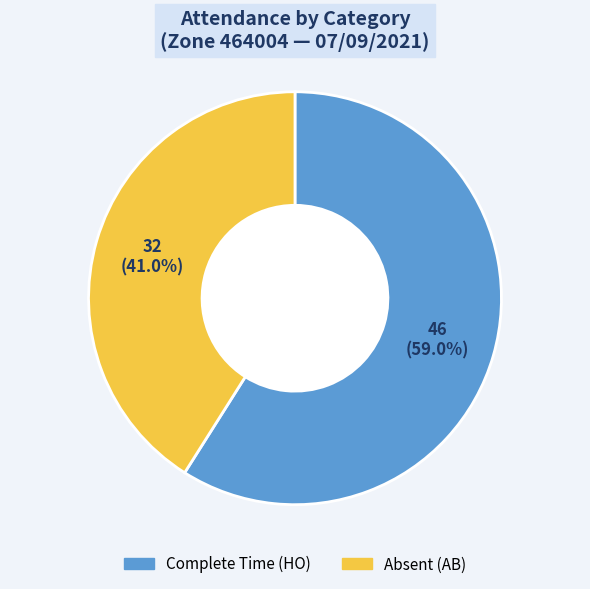

Is there a majority slice in this chart?

Yes